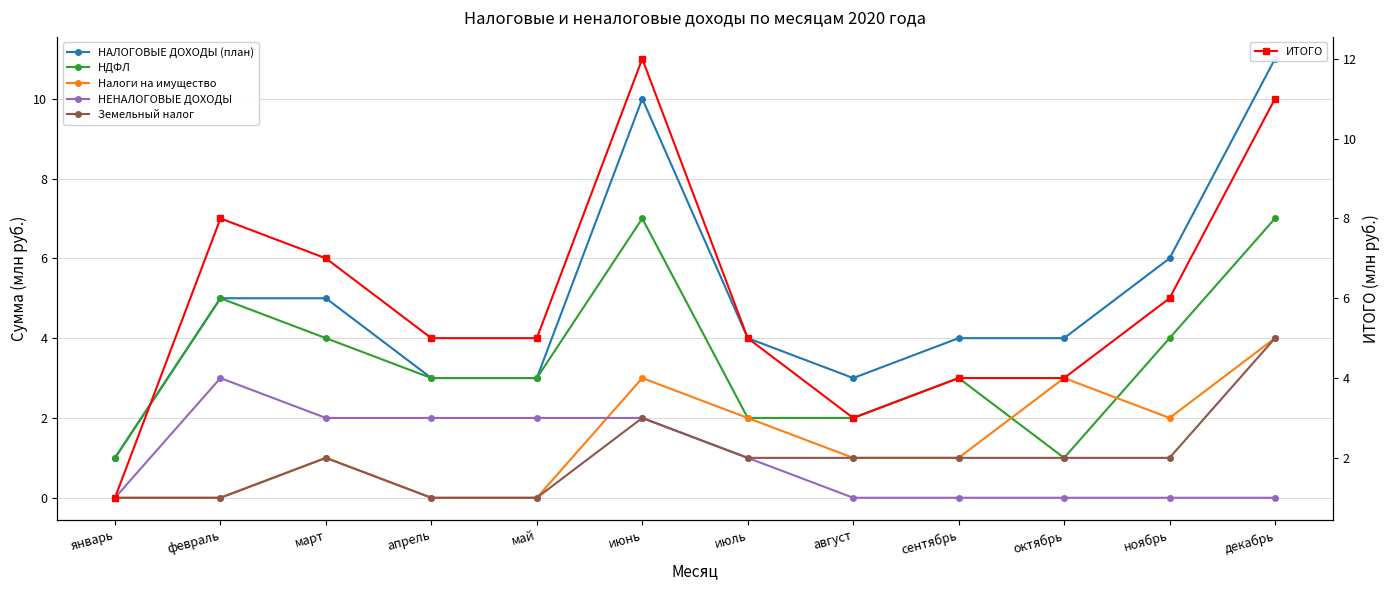

What is the label of the 7th point from the left?

июль